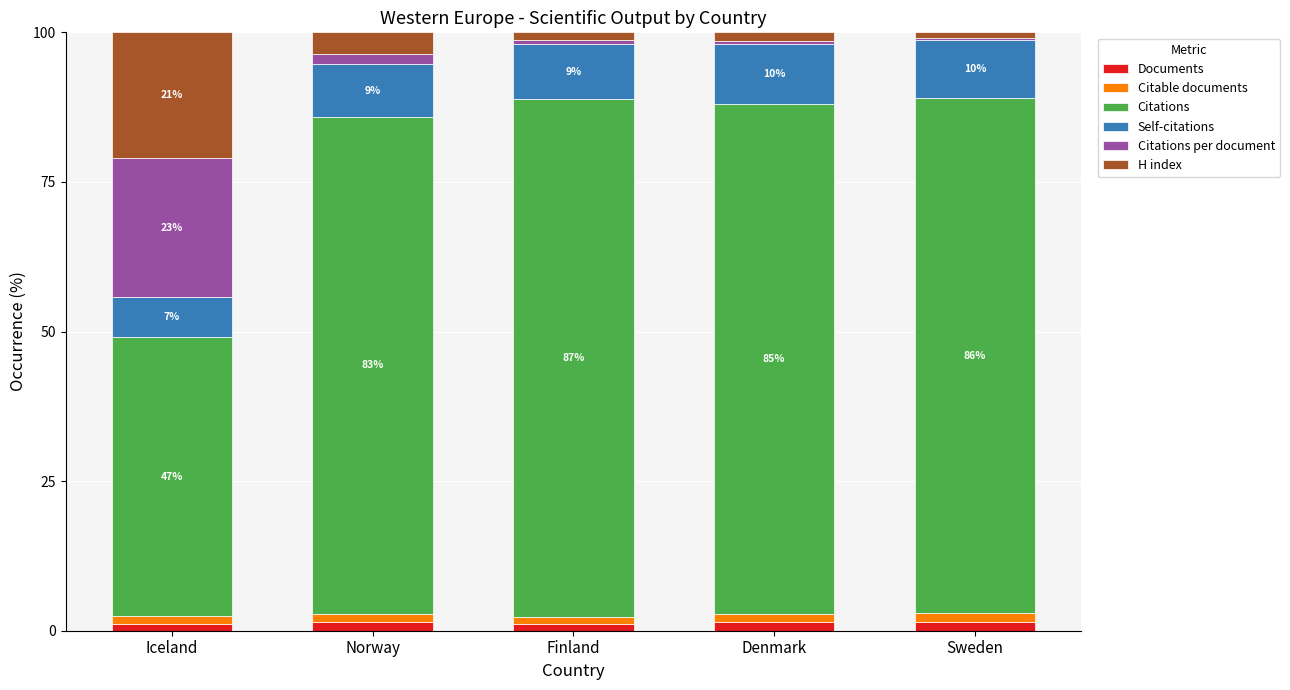

Where does the Citations series first go above 85?

Finland